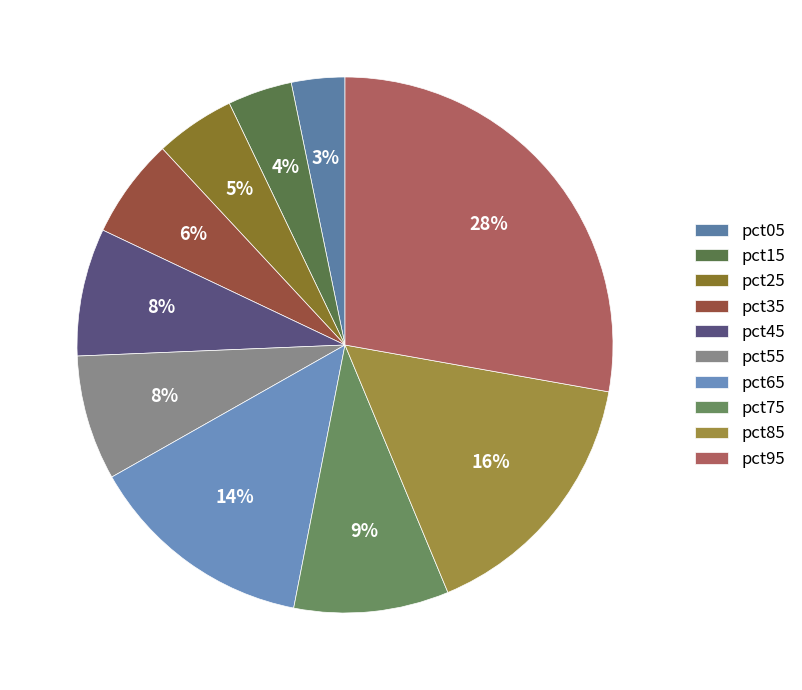

To the nearest percent, what is the difference between the largest and smallest slice percentages?

25%